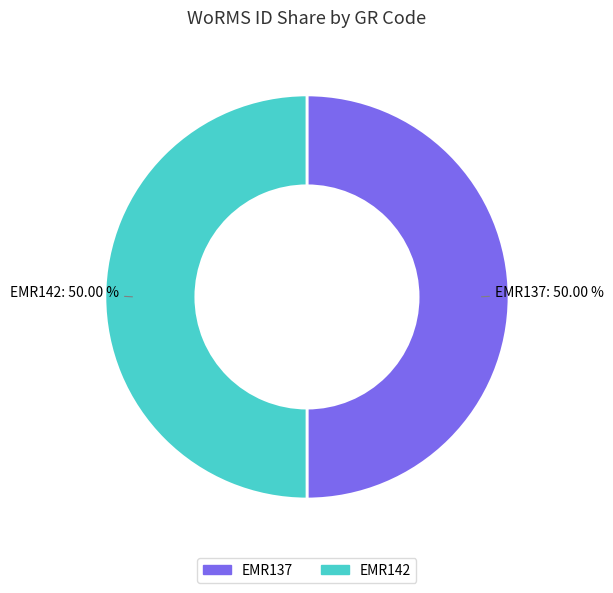

Approximately how many times larger is the value at EMR137 compared to EMR142?

1.0